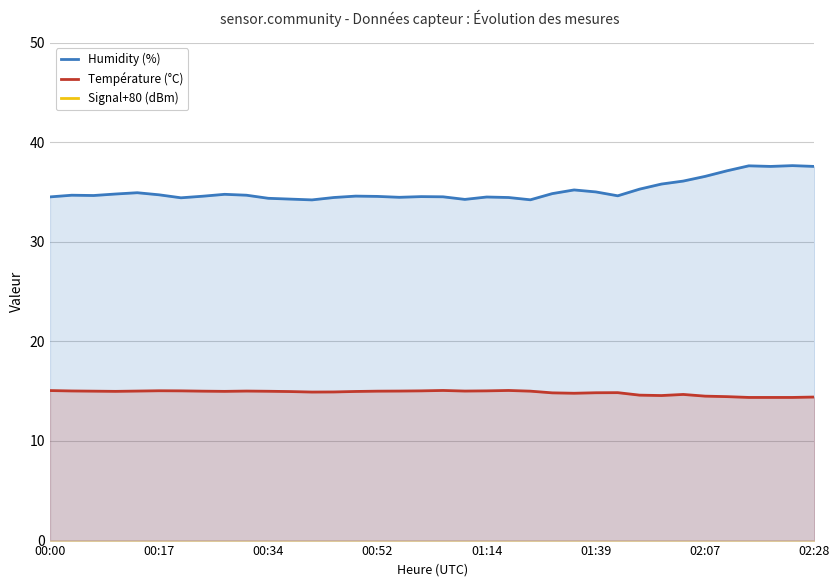

Which series has the widest spread of values?

Signal+80 (dBm)